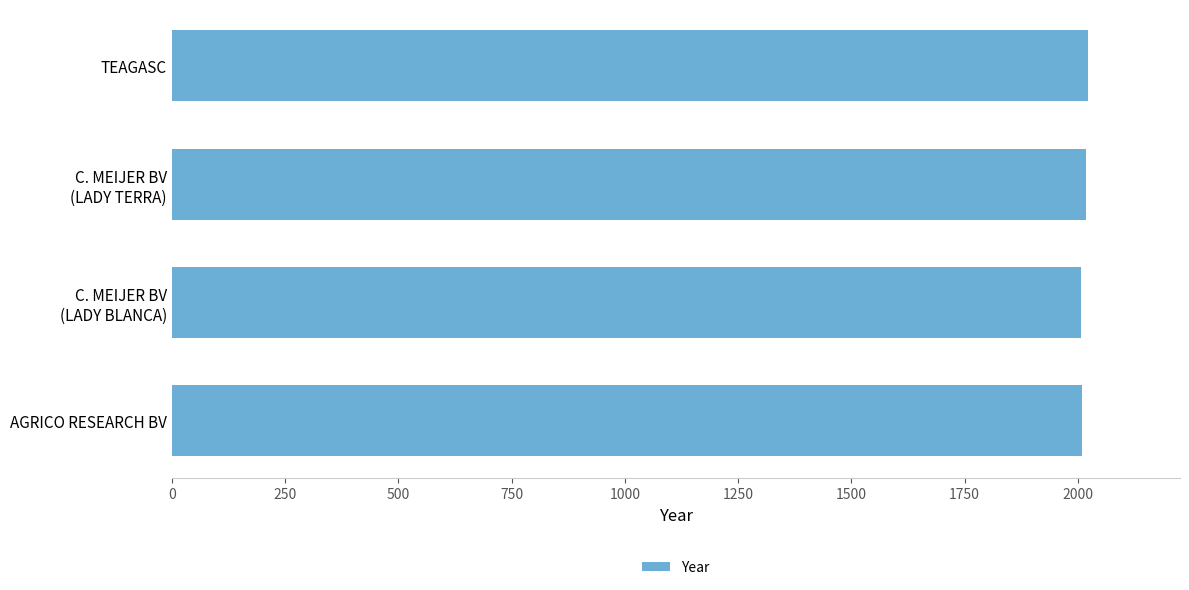

What is the maximum value shown in the chart?

2023